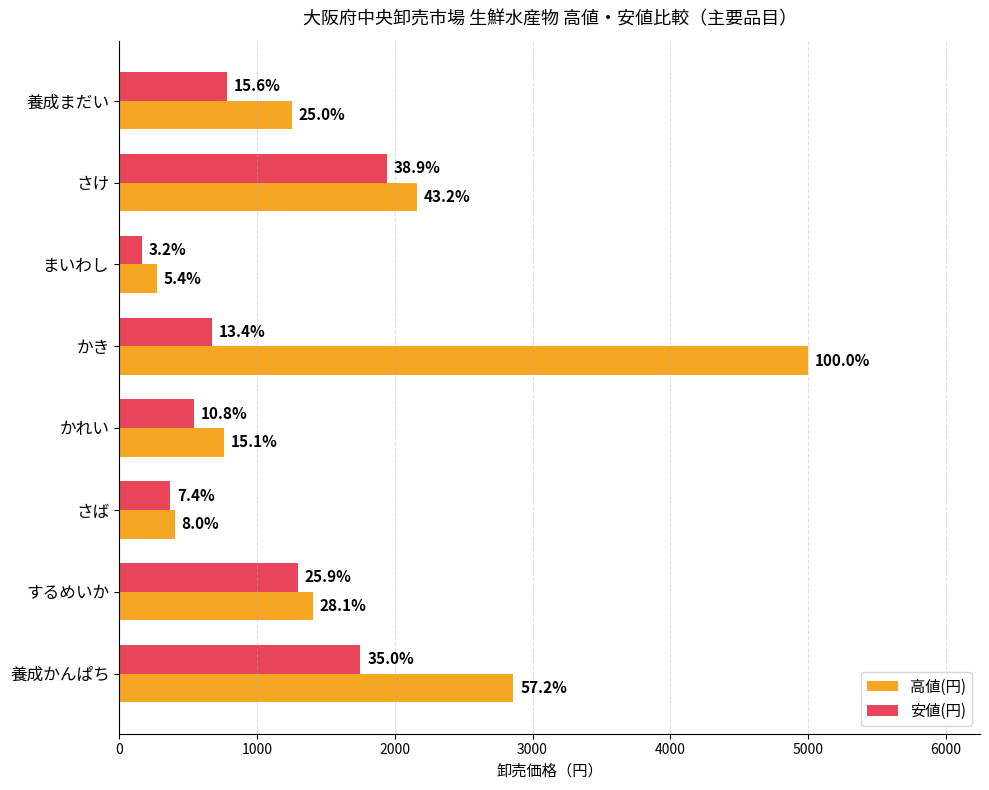

What are all the series names shown in the legend?

高値(円), 安値(円)